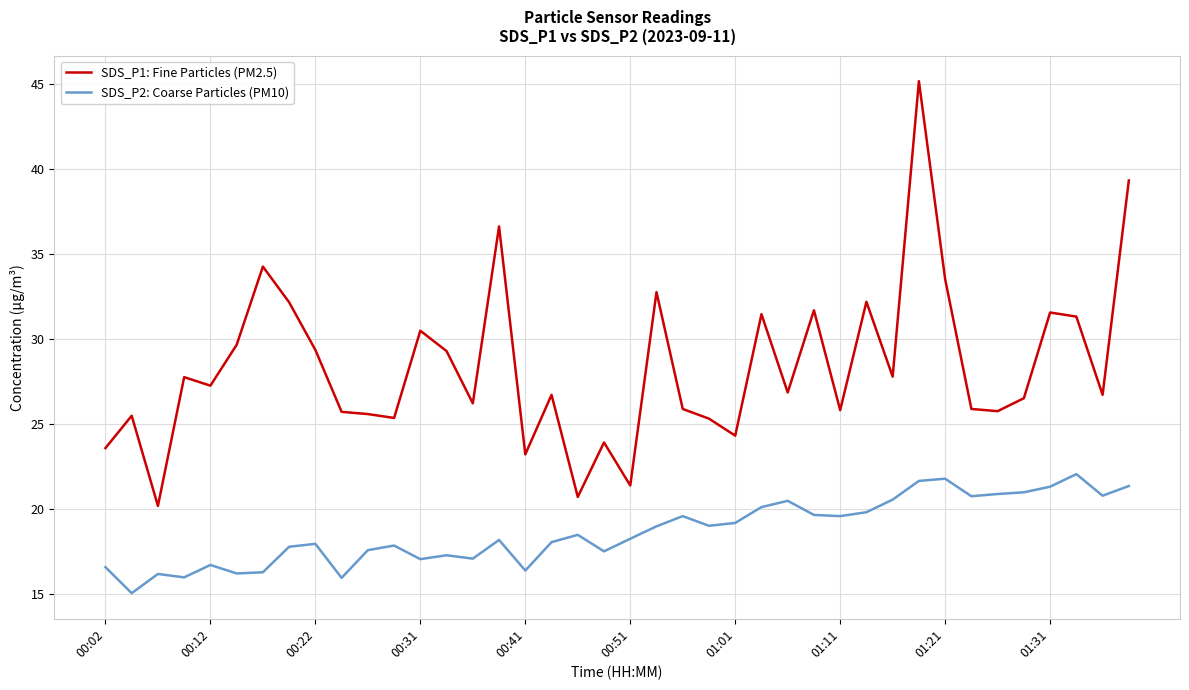

True or false: SDS_P1: Fine Particles (PM2.5) and SDS_P2: Coarse Particles (PM10) cross at least once.

False